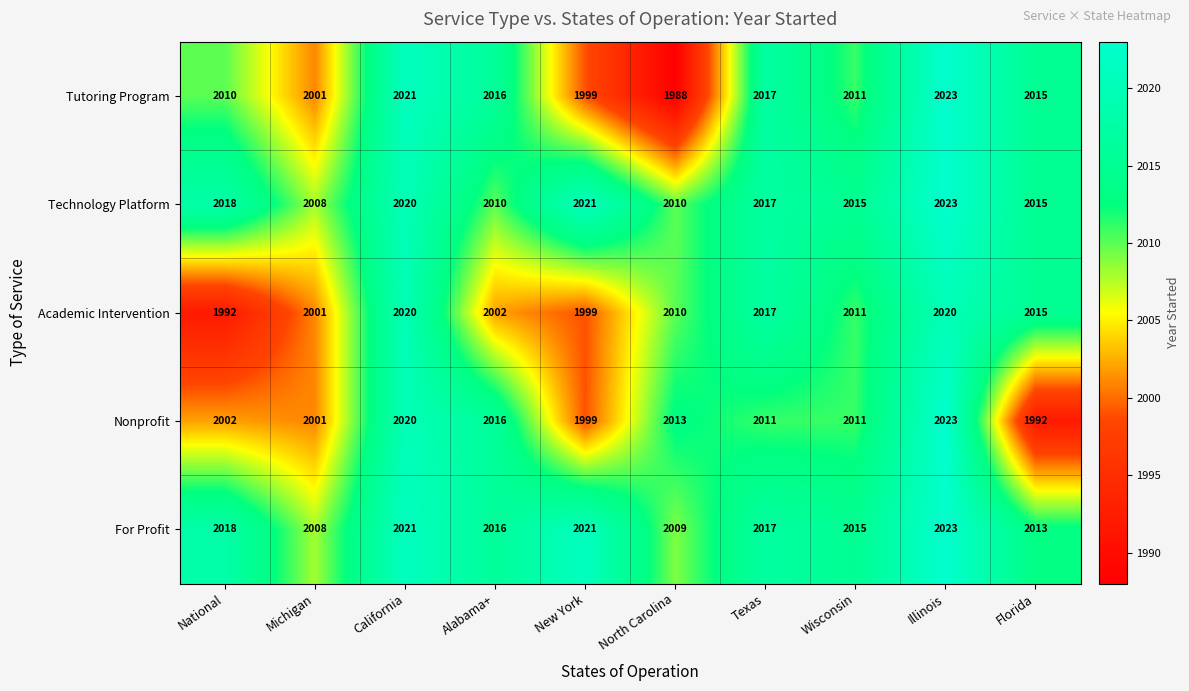

What is the difference between the maximum and minimum values in the Nonprofit series?

31